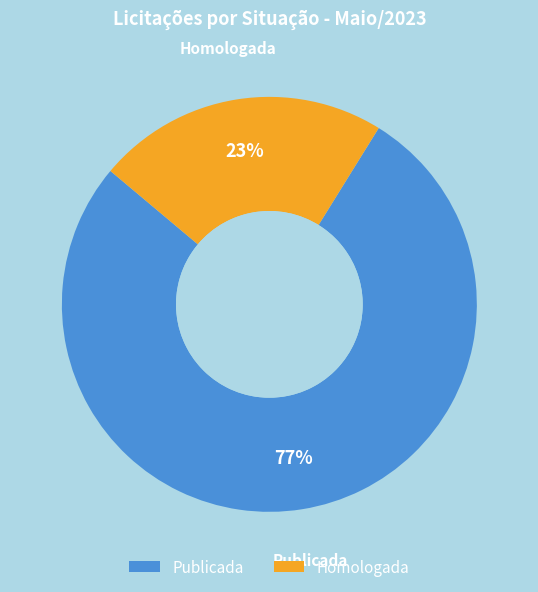

To the nearest percent, what percentage of the pie is Publicada?

77%